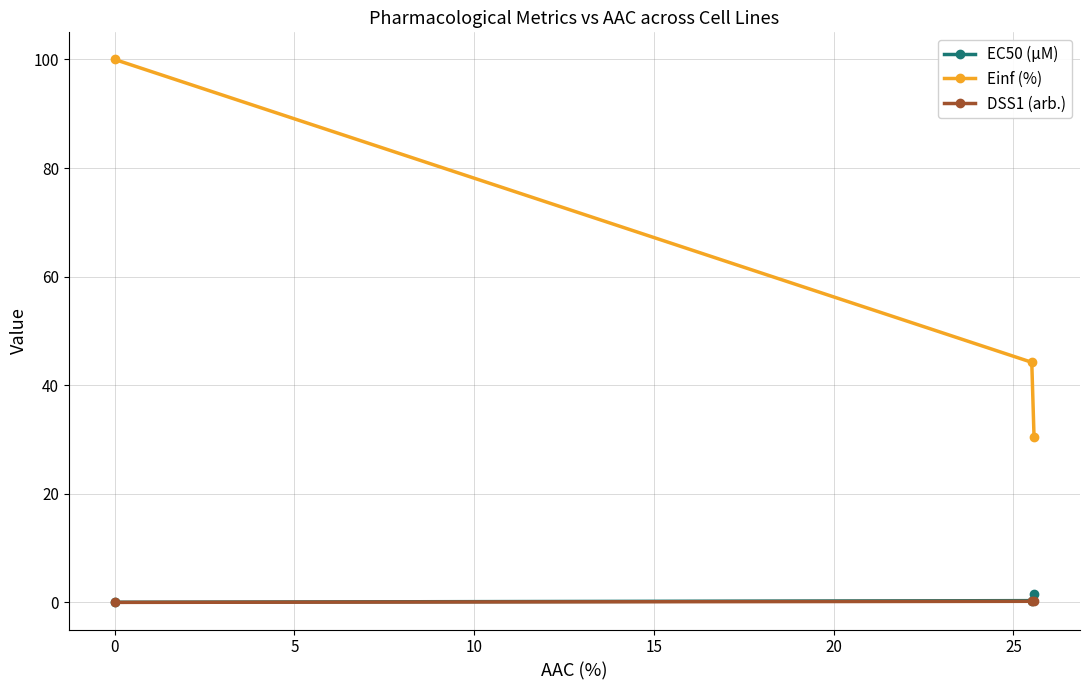

What are all the series names shown in the legend?

EC50 (µM), Einf (%), DSS1 (arb.)